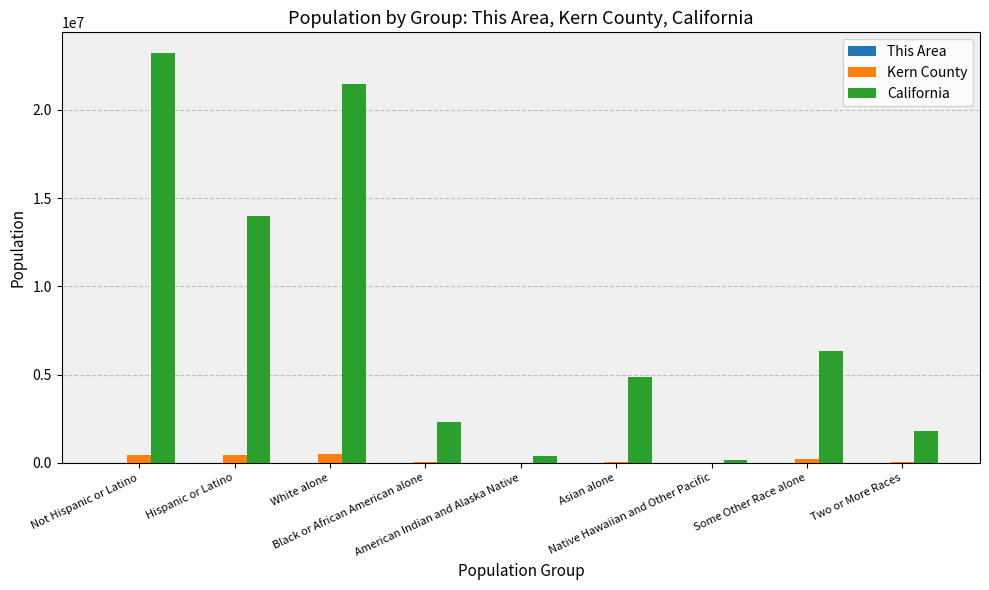

What is the greatest value displayed?

23240237